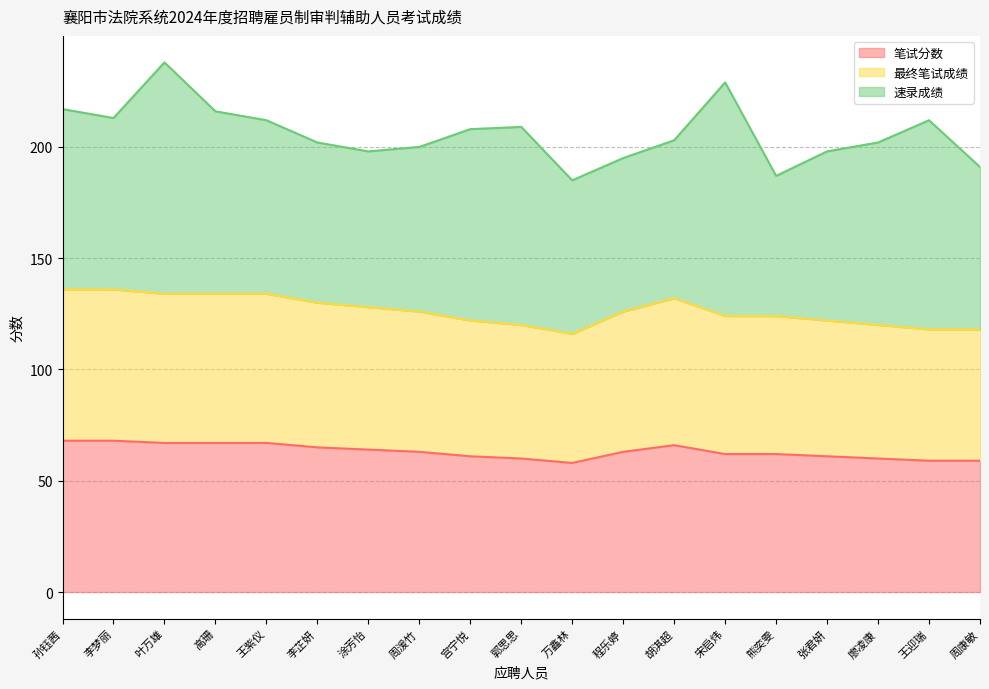

How many data points does each series have?

19